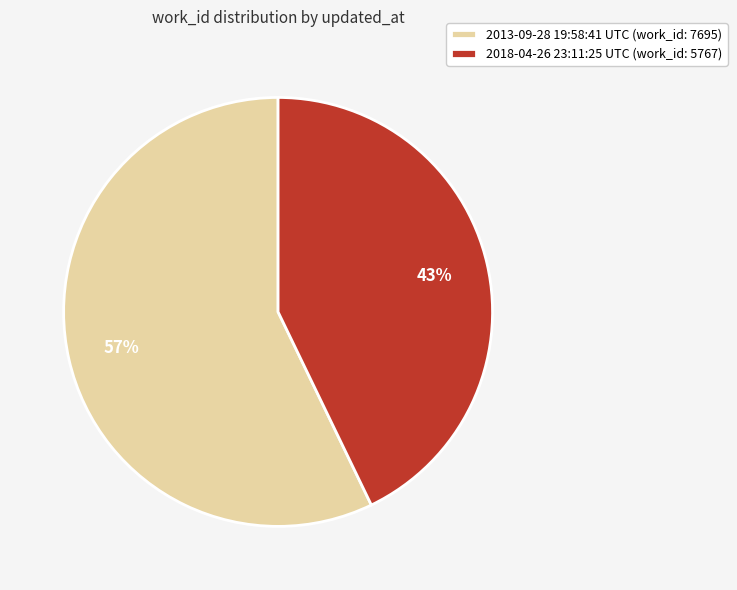

Combined, do 2013-09-28 19:58:41 UTC (work_id: 7695) and 2018-04-26 23:11:25 UTC (work_id: 5767) account for over 50%?

Yes